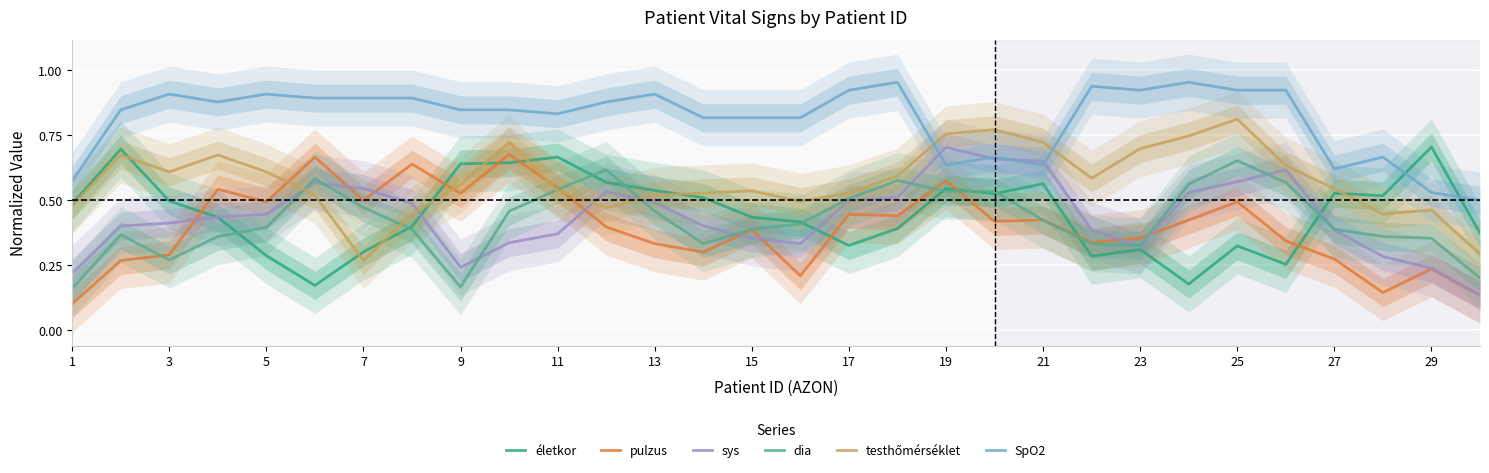

What is the average value of the életkor series?

0.5